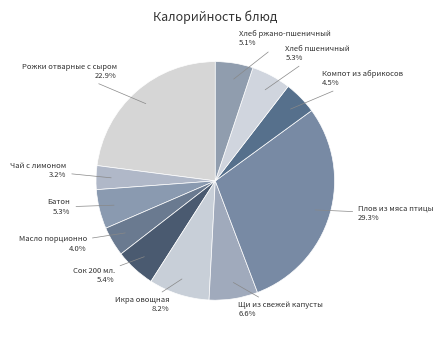

To the nearest percent, what is the difference between the Рожки отварные с сыром and Масло порционно slice percentages?

19%